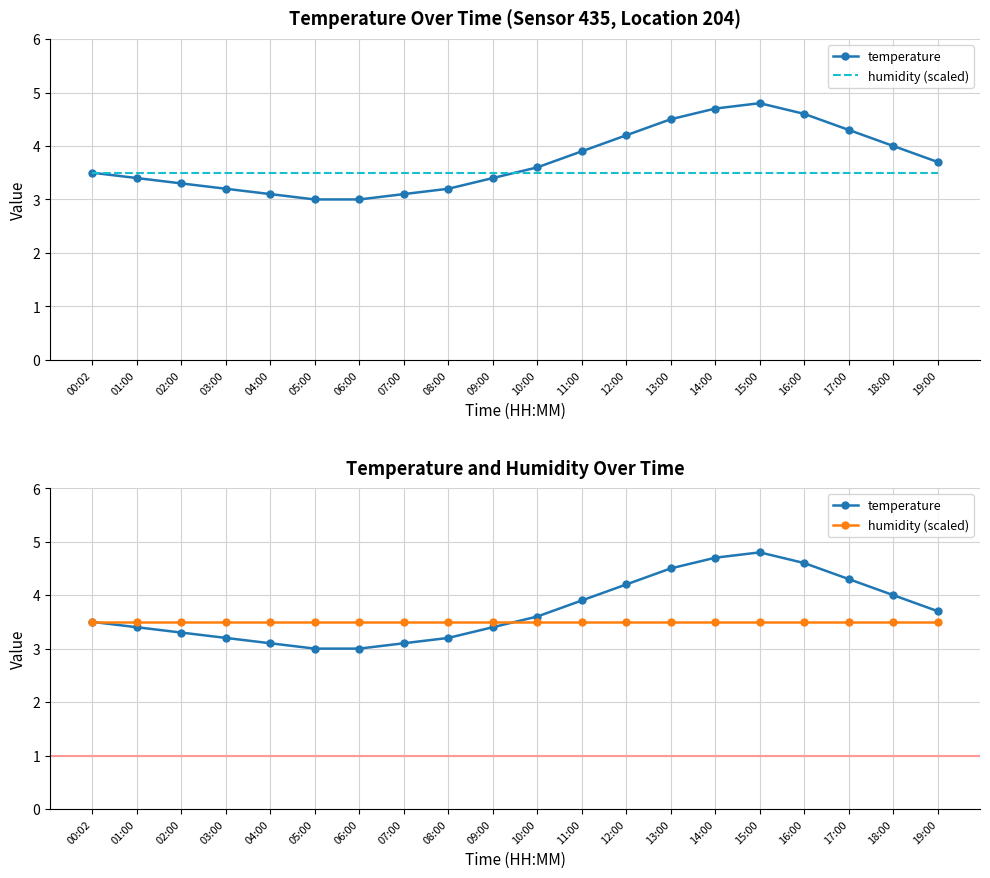

Reading left to right, list all the values displayed in this chart.

temperature: 00:02=3.5	01:00=3.4	02:00=3.3	03:00=3.2	04:00=3.1	05:00=3.0	06:00=3.0	07:00=3.1	08:00=3.2	09:00=3.4	10:00=3.6	11:00=3.9	12:00=4.2	13:00=4.5	14:00=4.7	15:00=4.8	16:00=4.6	17:00=4.3	18:00=4.0	19:00=3.7
humidity (scaled): 00:02=3.5	01:00=3.5	02:00=3.5	03:00=3.5	04:00=3.5	05:00=3.5	06:00=3.5	07:00=3.5	08:00=3.5	09:00=3.5	10:00=3.5	11:00=3.5	12:00=3.5	13:00=3.5	14:00=3.5	15:00=3.5	16:00=3.5	17:00=3.5	18:00=3.5	19:00=3.5